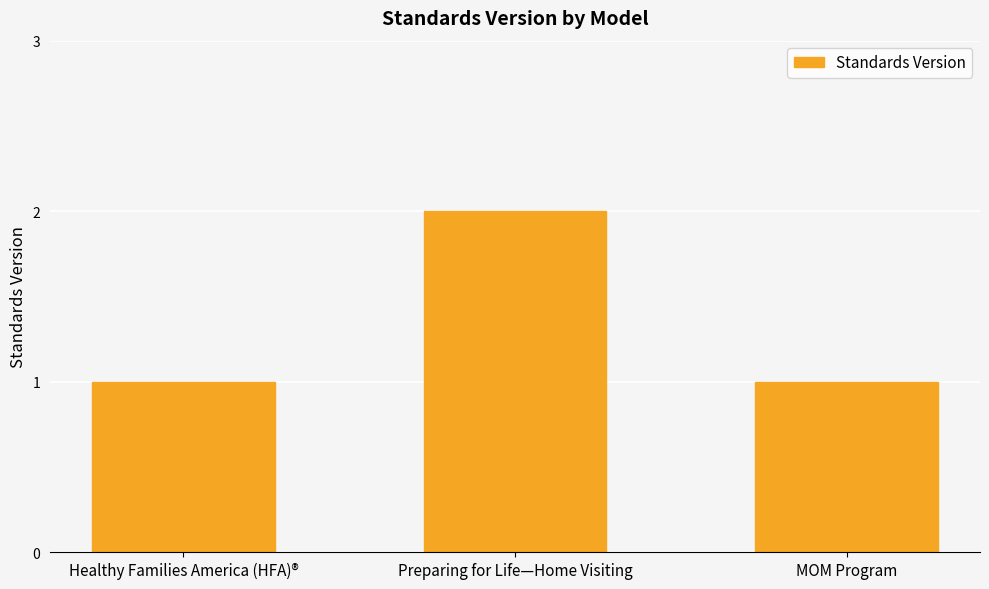

Which label corresponds to the largest value in the chart?

Preparing for Life—Home Visiting